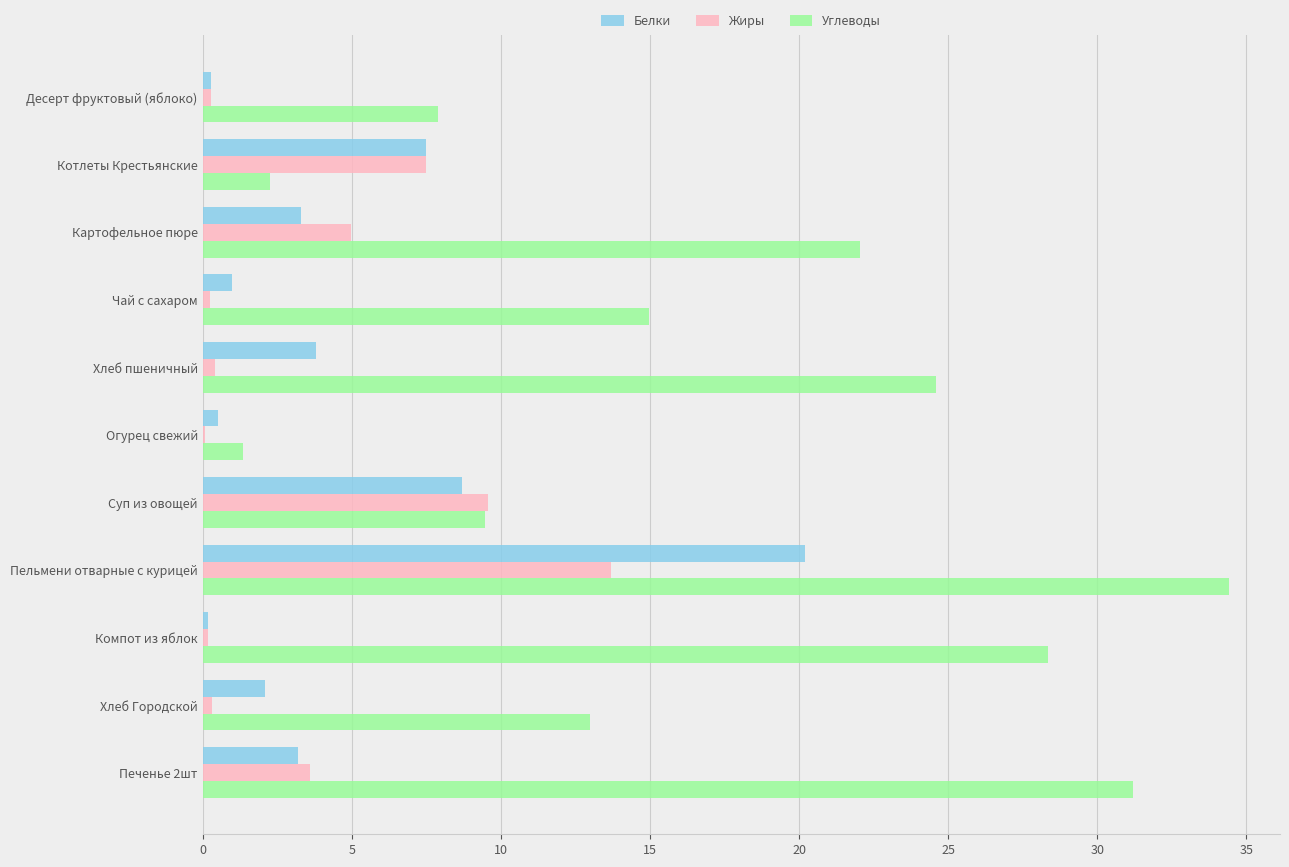

Is the value of Жиры at Котлеты Крестьянские greater than the value of Белки at Печенье 2шт?

Yes